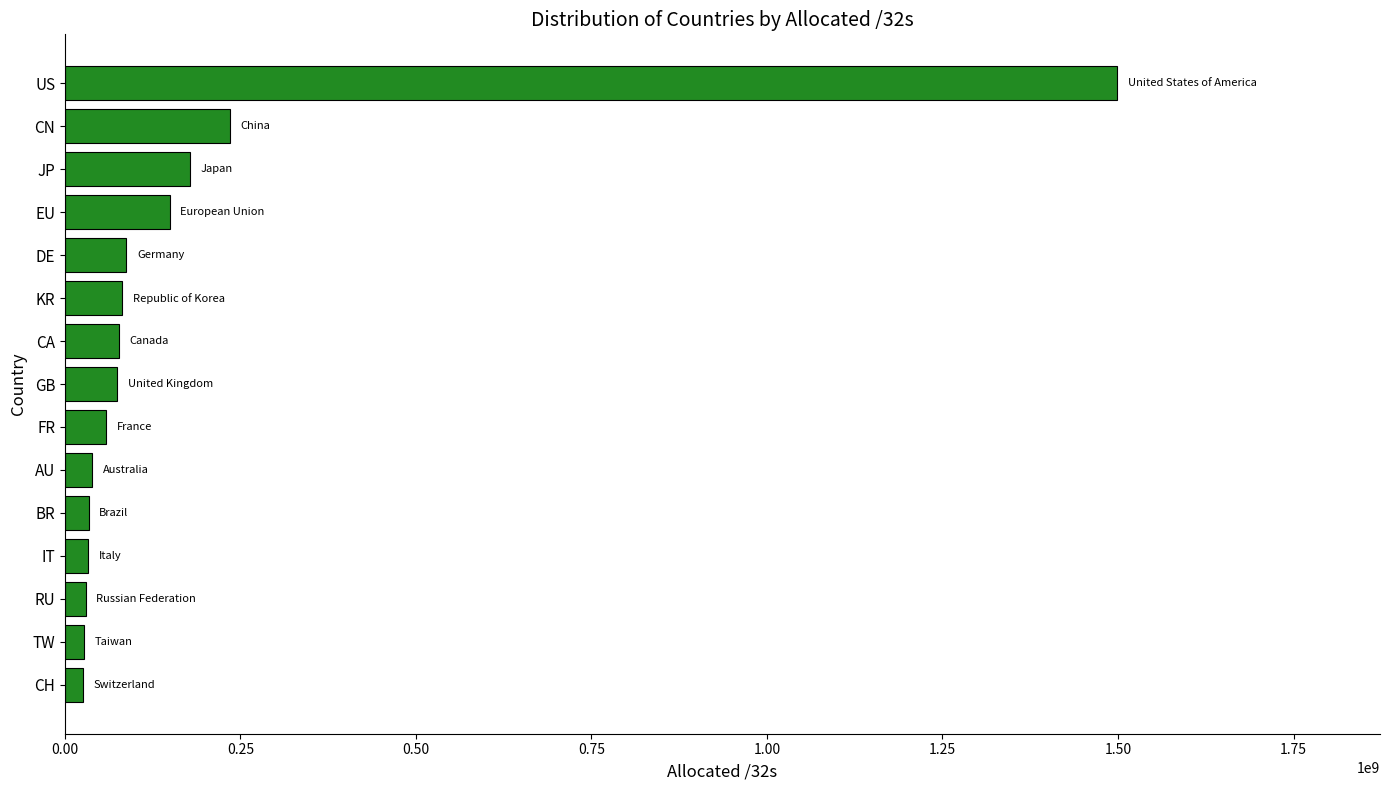

What is the sum of all values?

2630017824